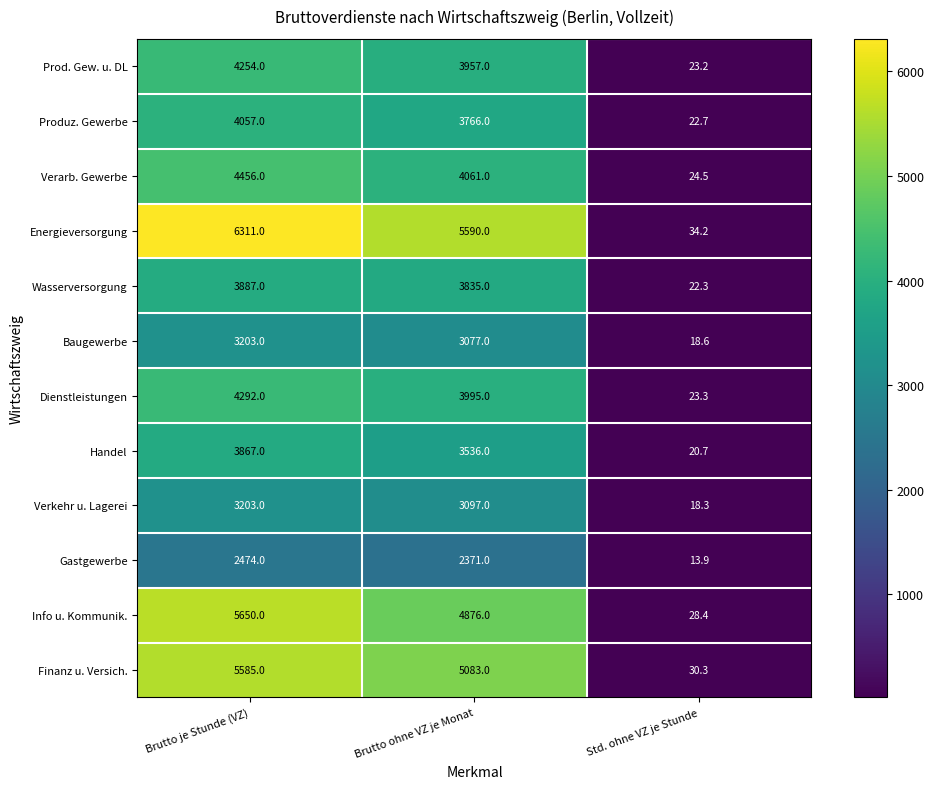

The value of Handel at Brutto ohne VZ je Monat is 1450.0. True or false?

False